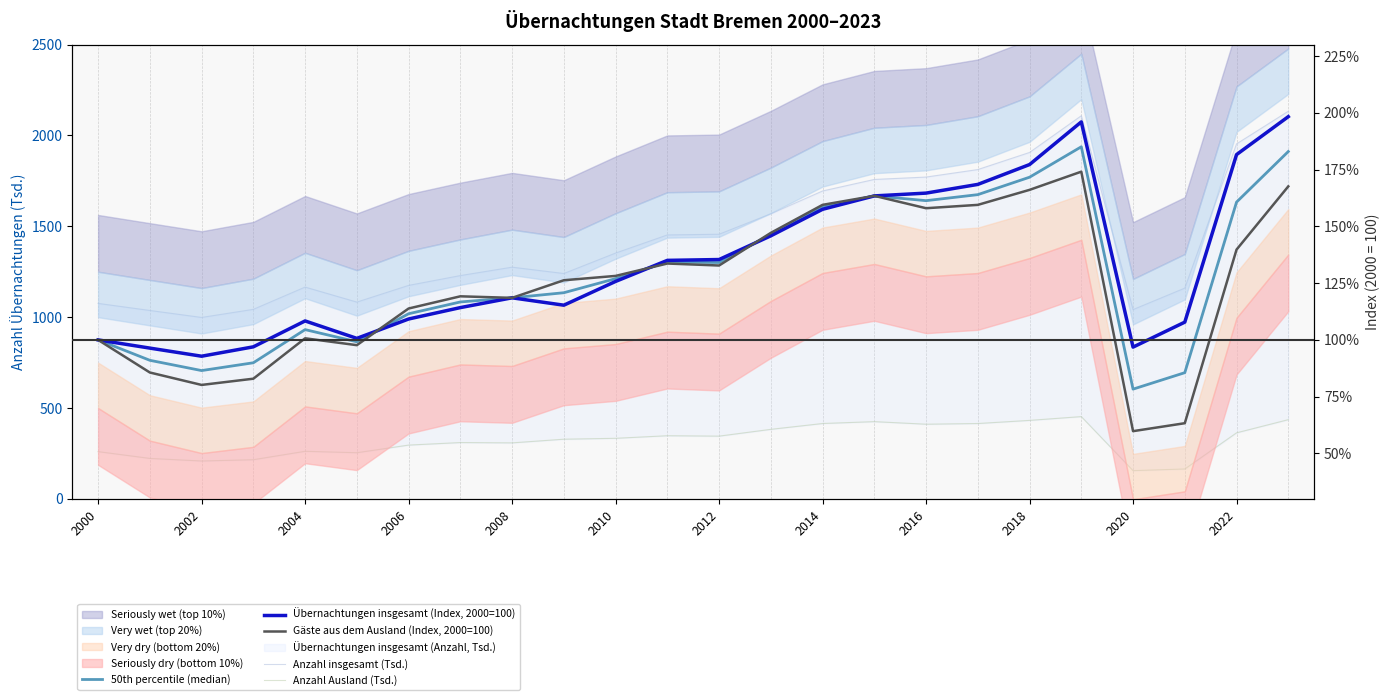

True or false: Anzahl insgesamt (Tsd.) and Anzahl Ausland (Tsd.) intersect in this chart.

False